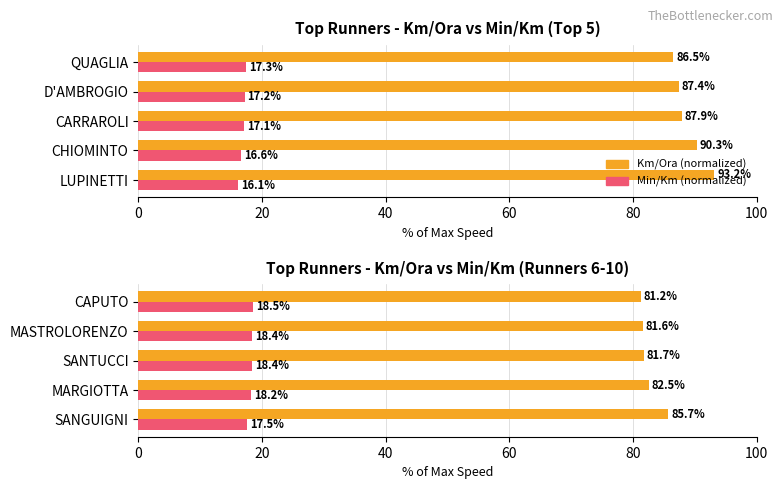

Between 20 and 60, which series saw the biggest shift?

Km/Ora (avg)